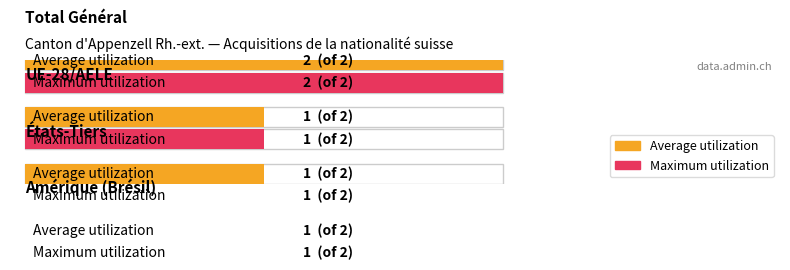

What is the difference between the maximum and minimum values in the Total UE/AELE series?

1